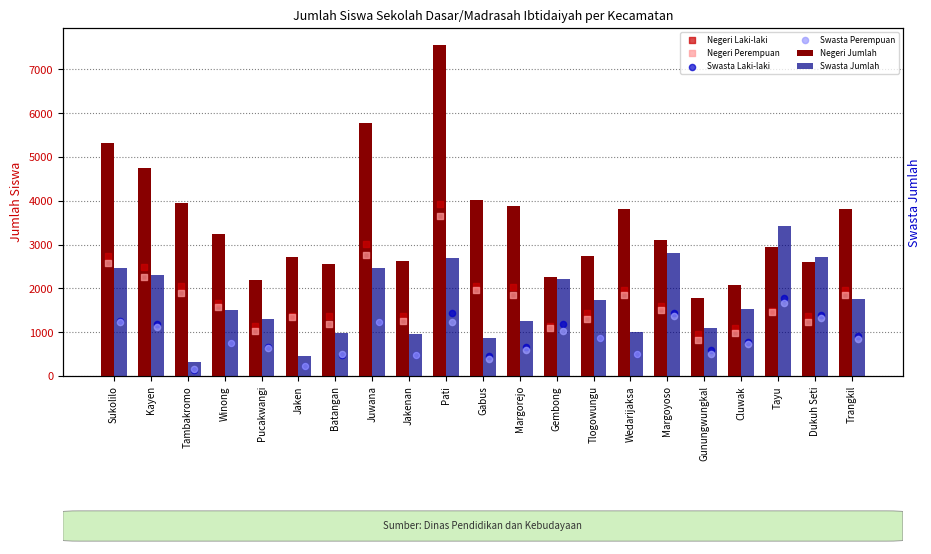

What are all the series names shown in the legend?

Negeri Jumlah, Swasta Jumlah, Negeri Laki-laki, Negeri Perempuan, Swasta Laki-laki, Swasta Perempuan